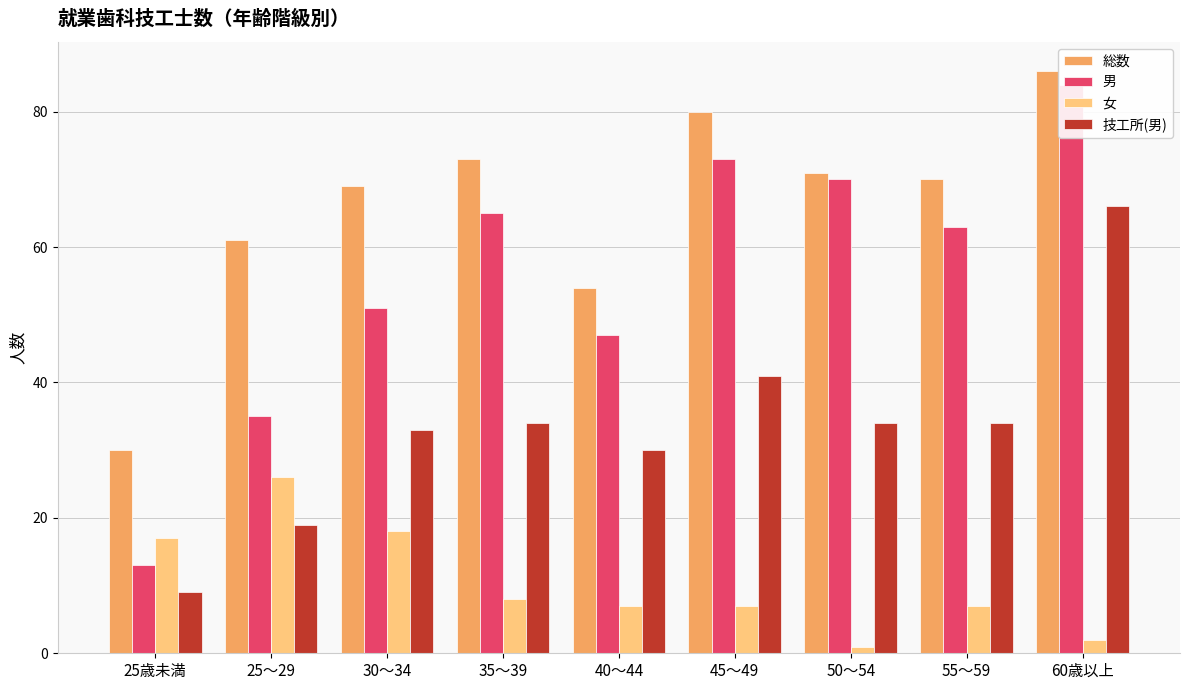

Which series has the largest total across all categories?

総数